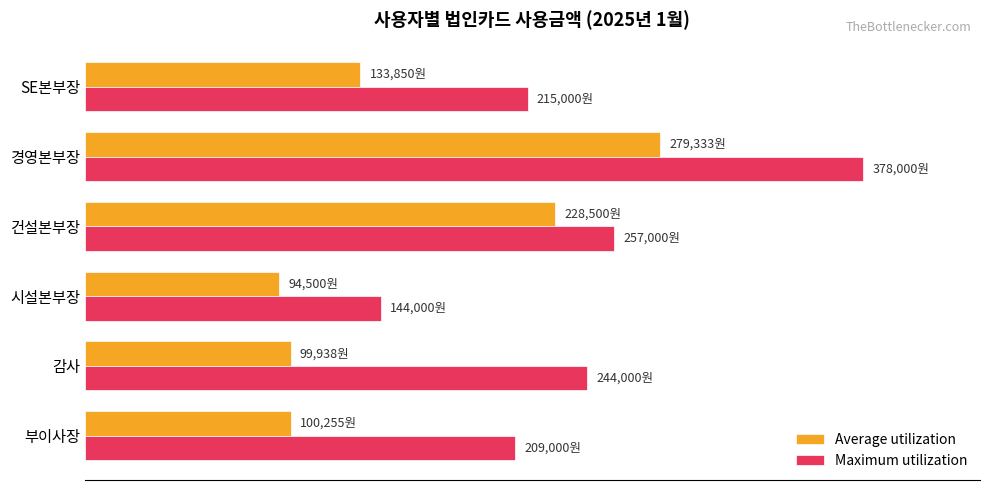

What are all the series names shown in the legend?

Average utilization, Maximum utilization